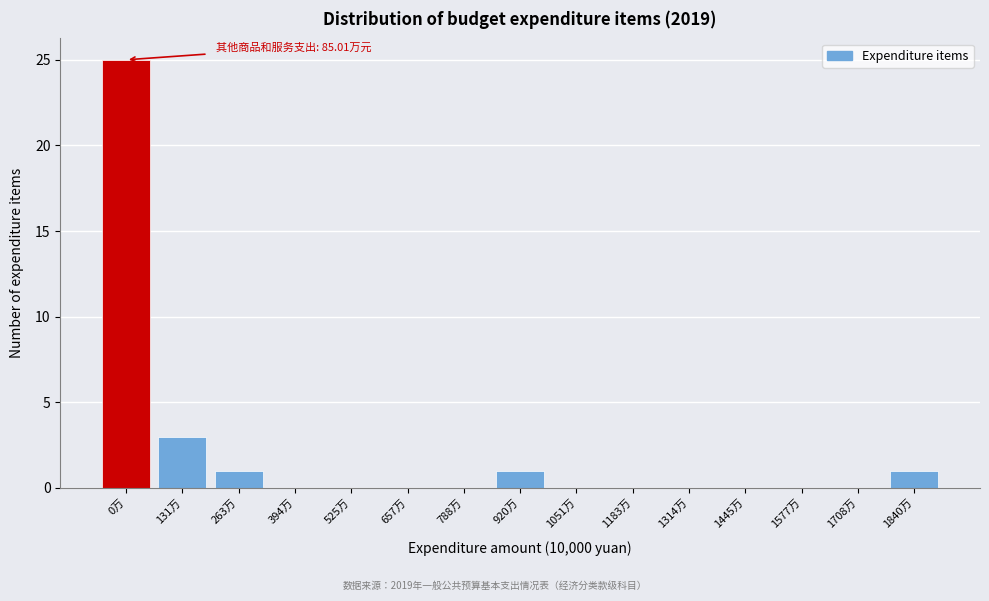

Reading left to right, what are all the values shown in this chart?

0万=25	131万=3	263万=1	394万=0	525万=0	657万=0	788万=0	920万=1	1051万=0	1183万=0	1314万=0	1445万=0	1577万=0	1708万=0	1840万=1